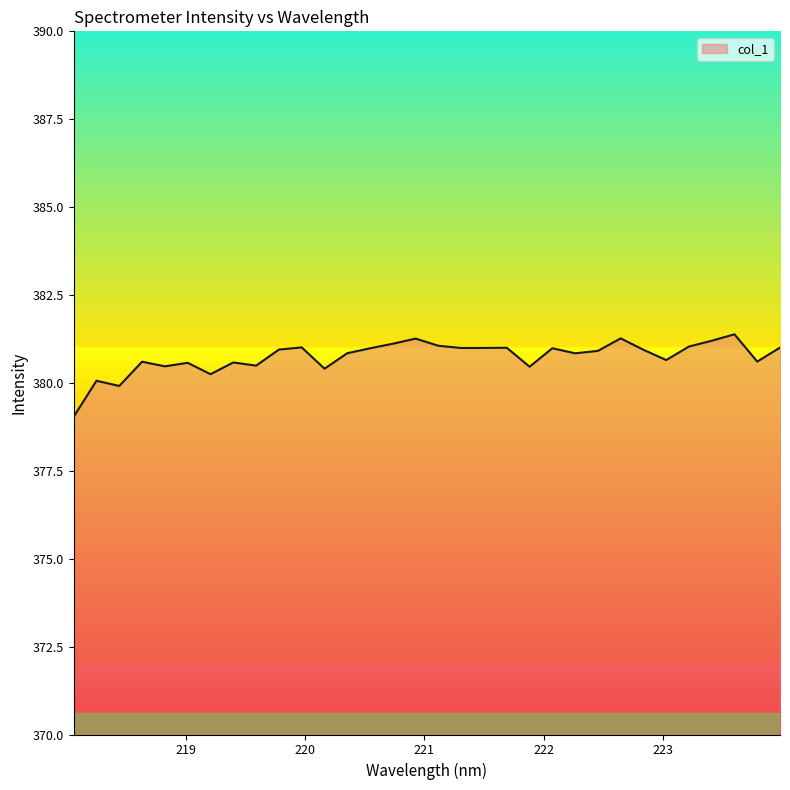

What is the difference between the maximum and minimum values?

2.3